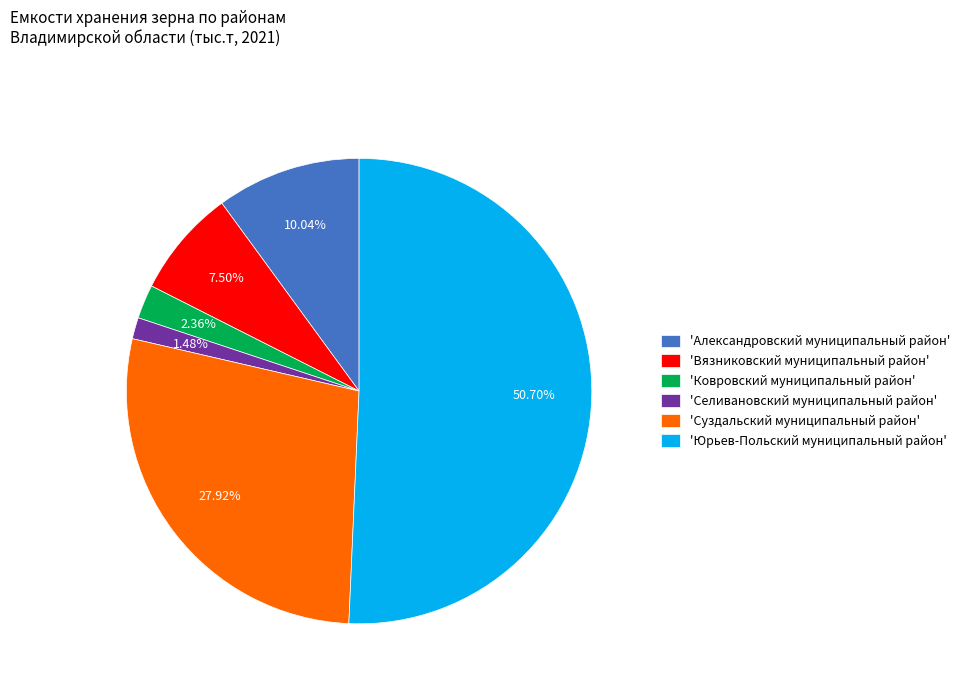

Rank the categories by value from lowest to highest.

'Селивановский муниципальный район', 'Ковровский муниципальный район', 'Вязниковский муниципальный район', 'Александровский муниципальный район', 'Суздальский муниципальный район', 'Юрьев-Польский муниципальный район'